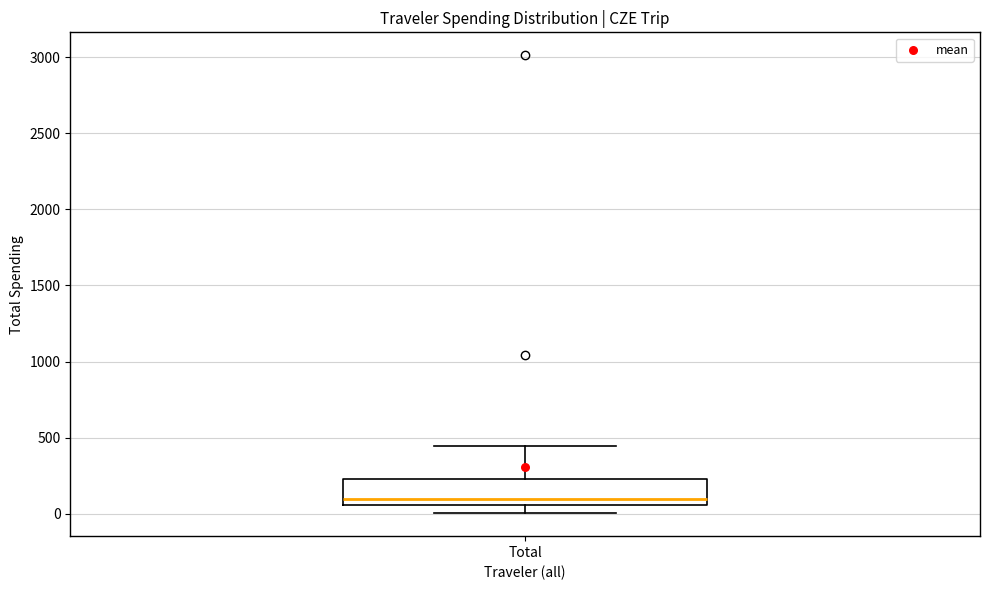

Read this box plot against the y-axis: the position of the median line, the range covered by the box, and the ends of both whiskers. The values are not printed on the chart, so give them approximately, as read against the axis.

median 100, box 50 to 250, whiskers 0 to 450